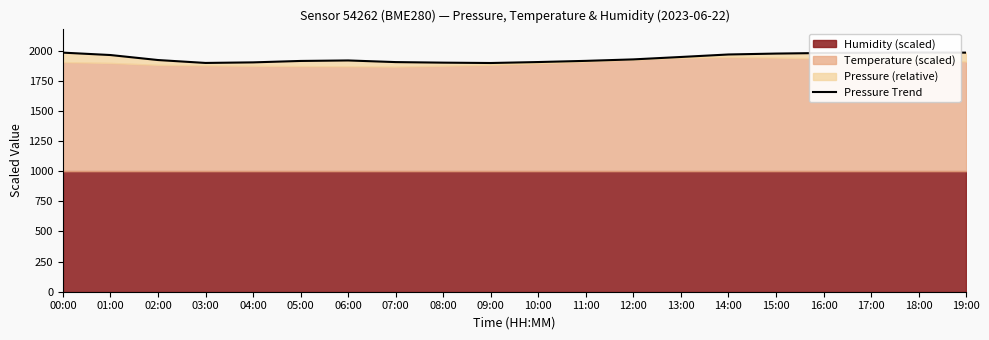

Reading left to right, what are all the values shown in this chart?

1983.5	1963.6	1922.2	1898.0	1902.8	1914.6	1918.7	1905.1	1900.4	1897.5	1905.5	1915.2	1927.5	1947.5	1968.2	1975.8	1980.5	1982.8	1984.5	1983.5